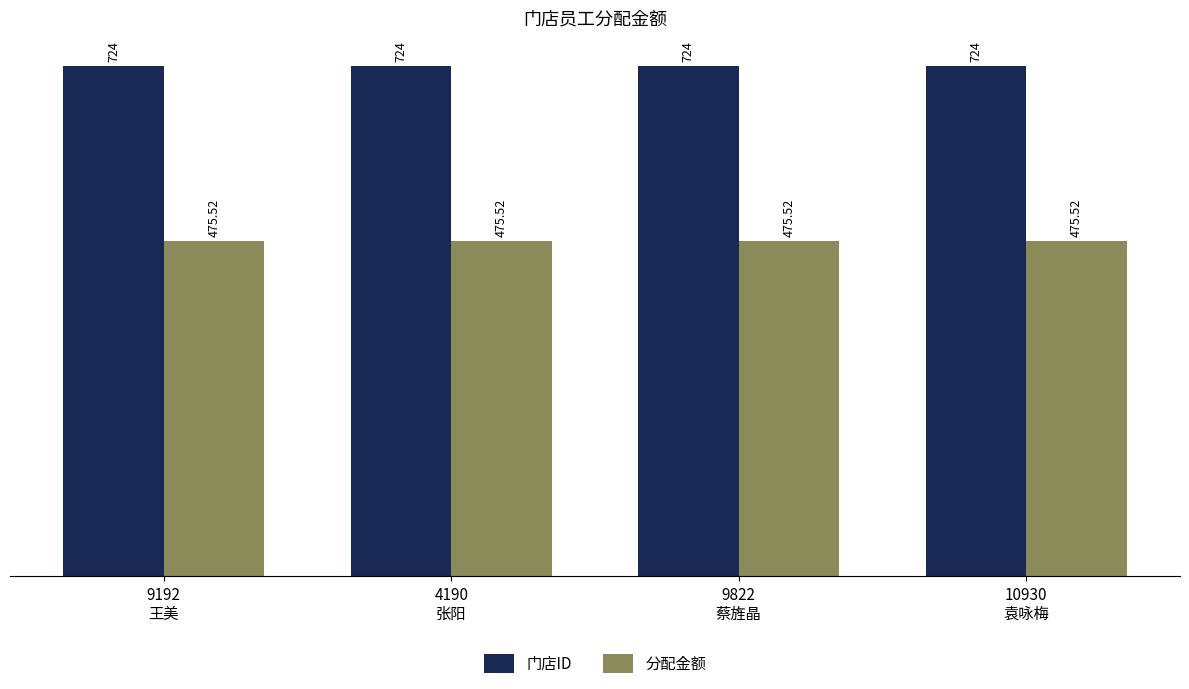

What is the label of the 1st bar from the right?

10930
袁咏梅